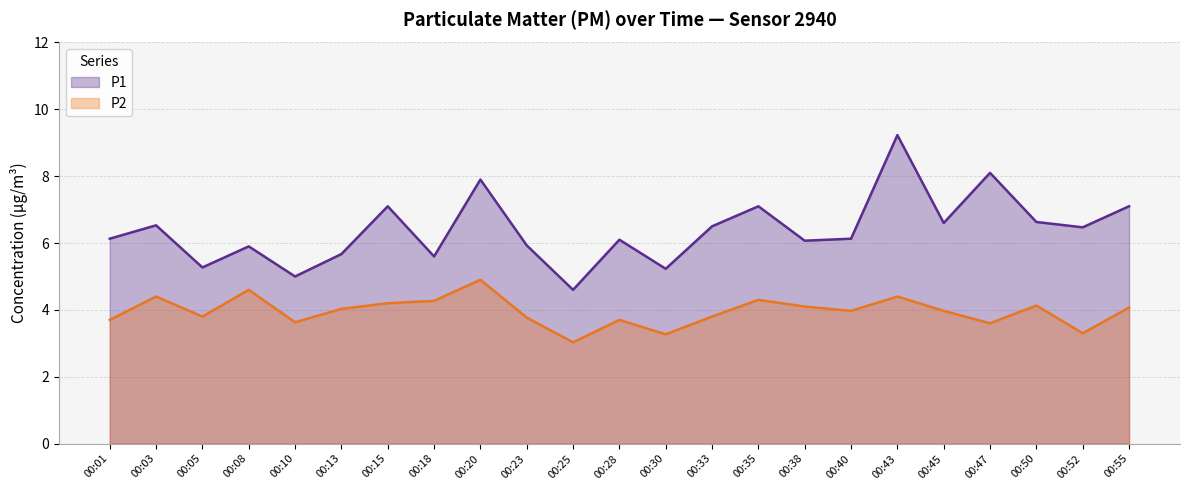

True or false: P1 and P2 cross at least once.

False